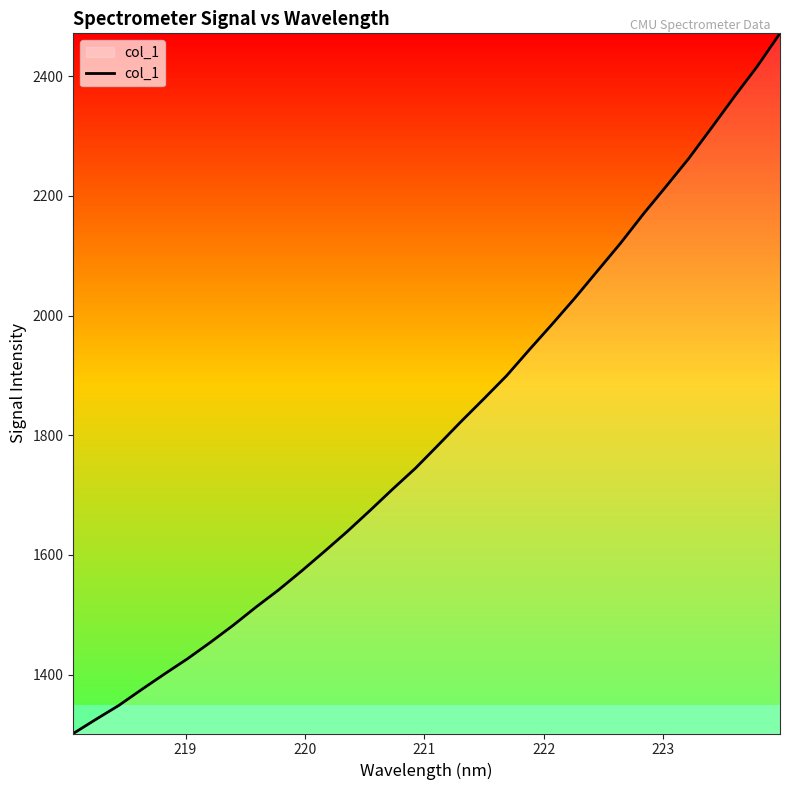

What is the difference between the maximum and minimum values?

1170.4